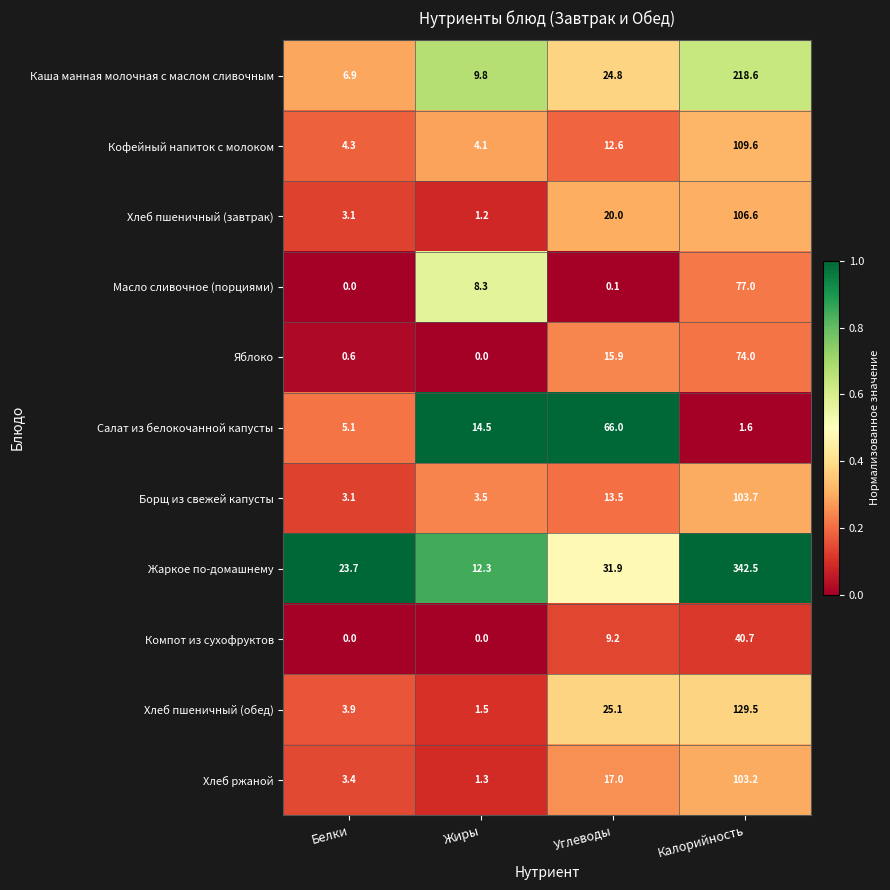

True or false: Компот из сухофруктов has a value of 40.7 at Калорийность.

True